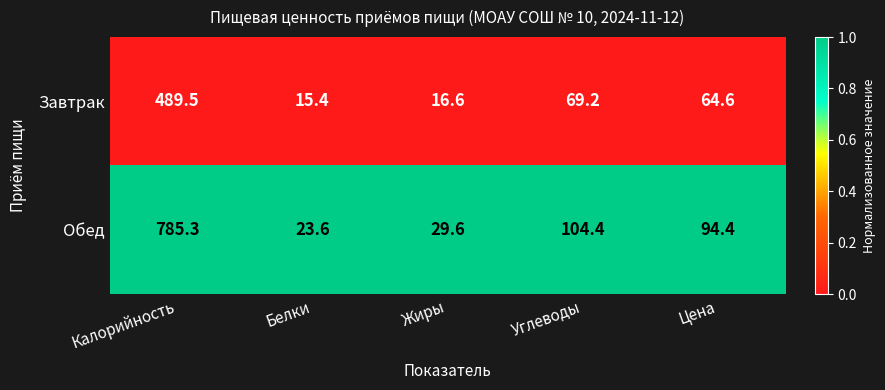

Where does the Обед series first go above 94?

Калорийность